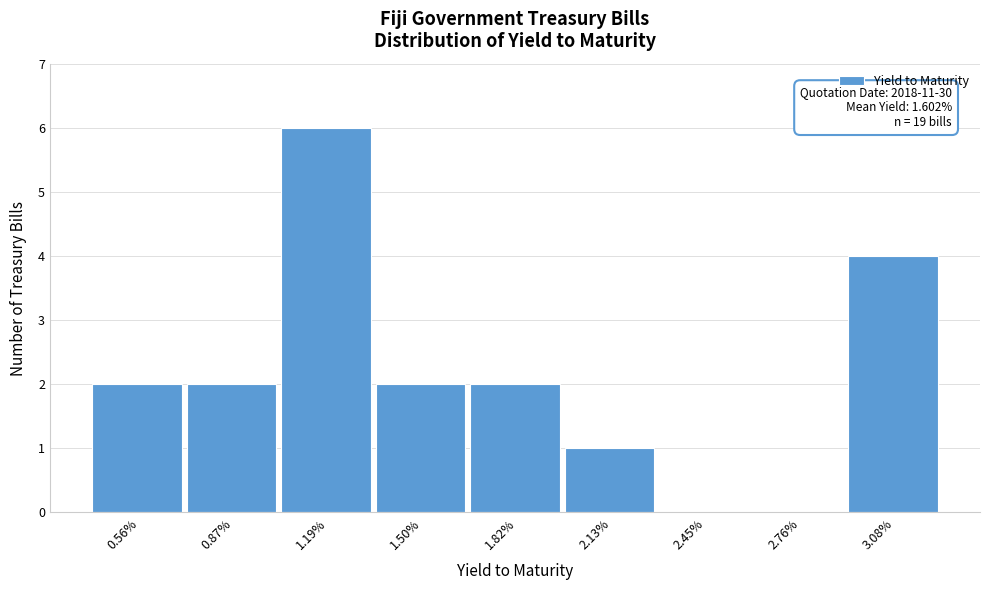

Reading left to right, what are all the values shown in this chart?

0.56%=2	0.87%=2	1.19%=6	1.50%=2	1.82%=2	2.13%=1	2.45%=0	2.76%=0	3.08%=4